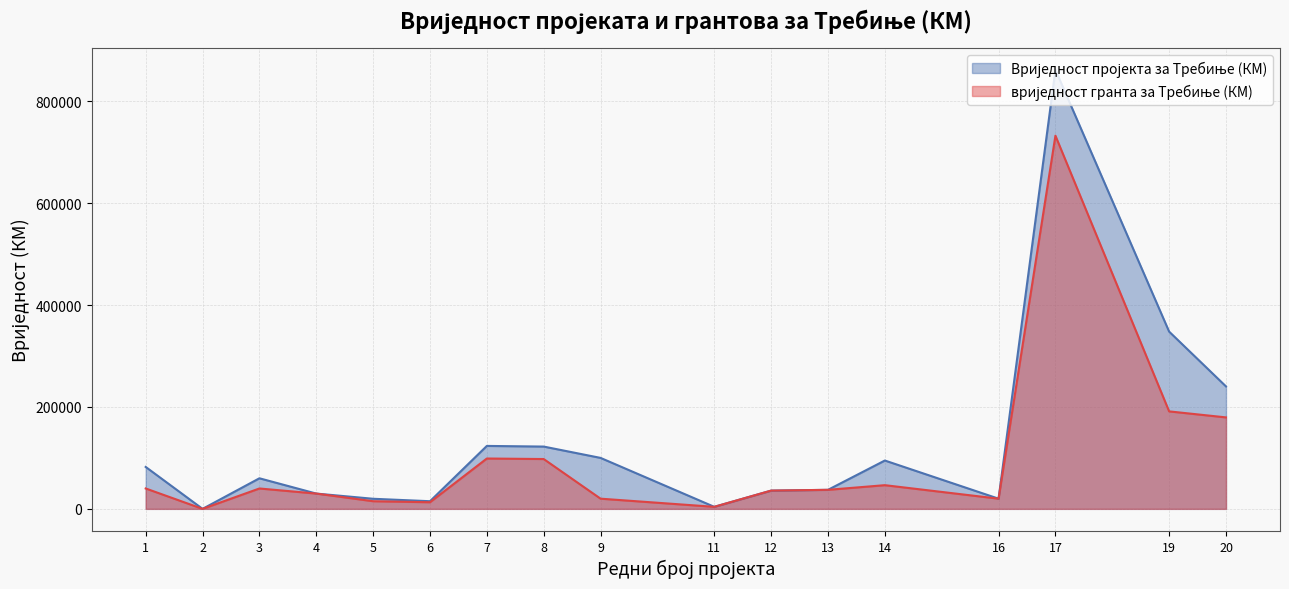

How many positive values does the Вриједност пројекта за Требиње (КМ) series have?

16